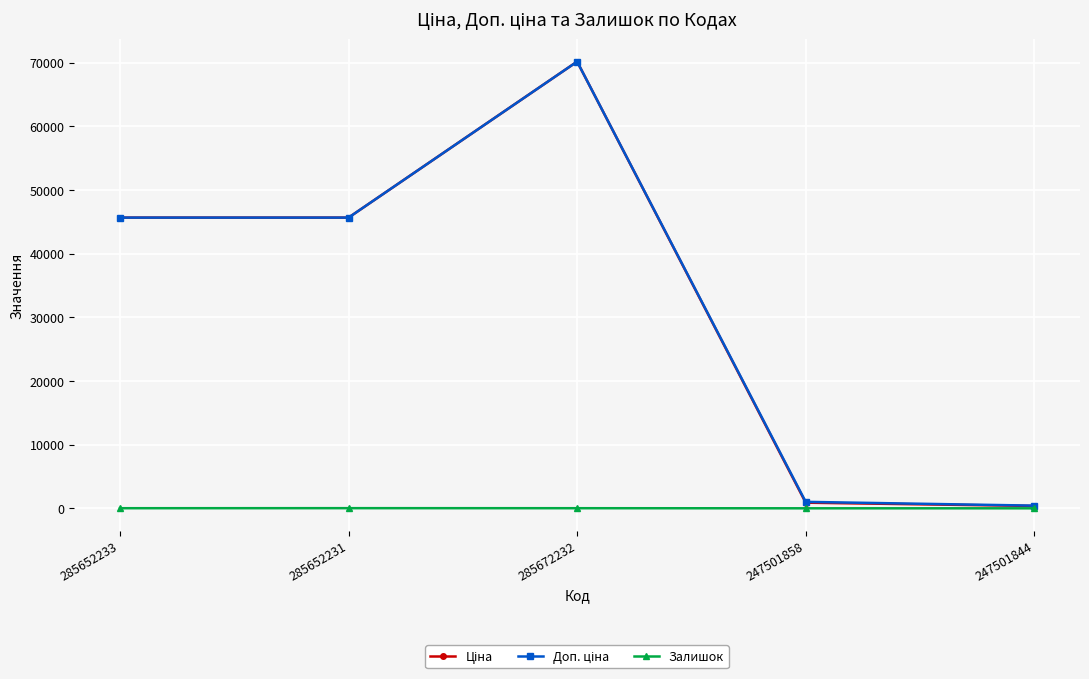

True or false: Залишок has more than 0 interior local peaks.

True